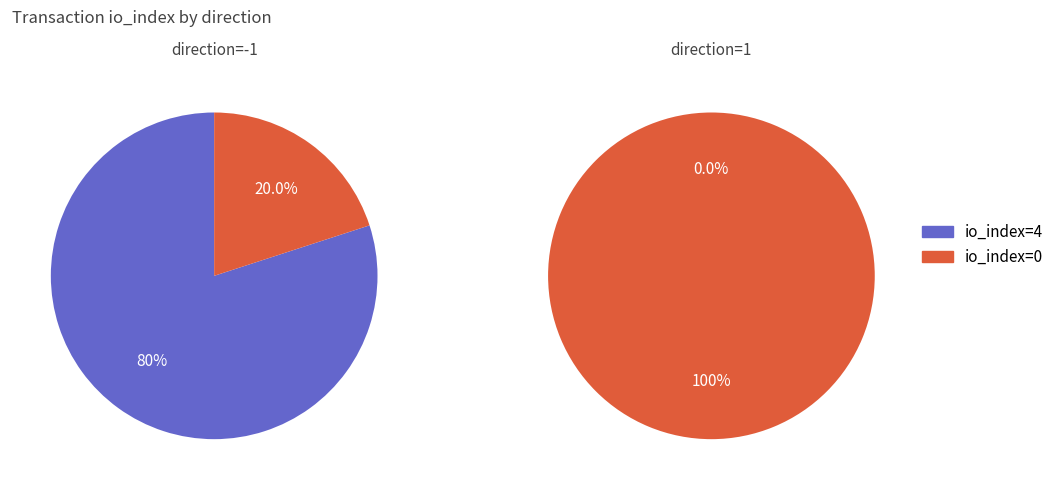

Is it true that 0 is 100% of the pie?

True